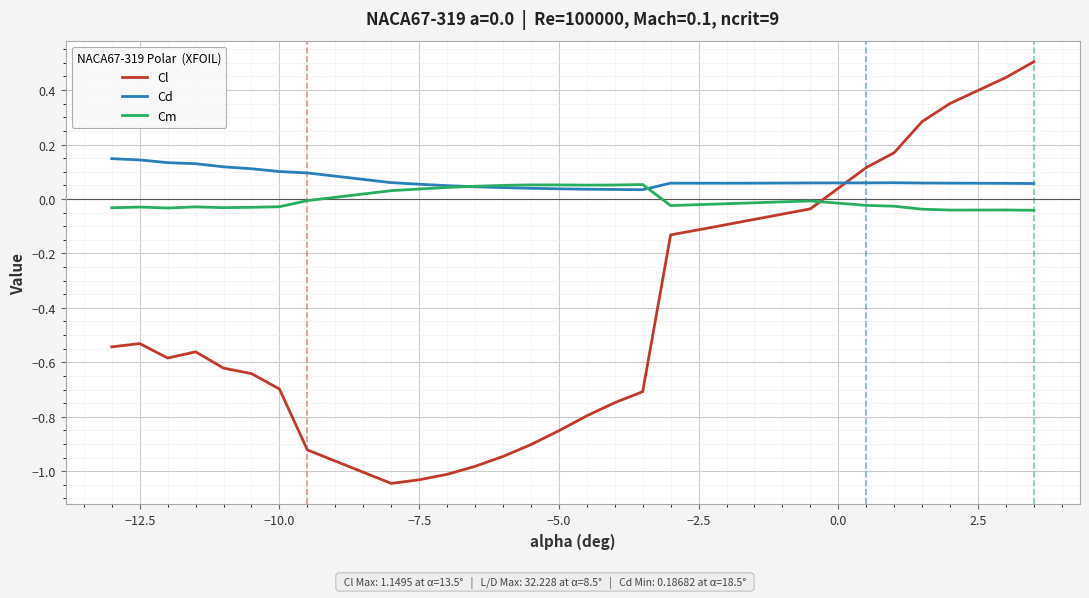

True or false: Cl and Cd intersect in this chart.

True